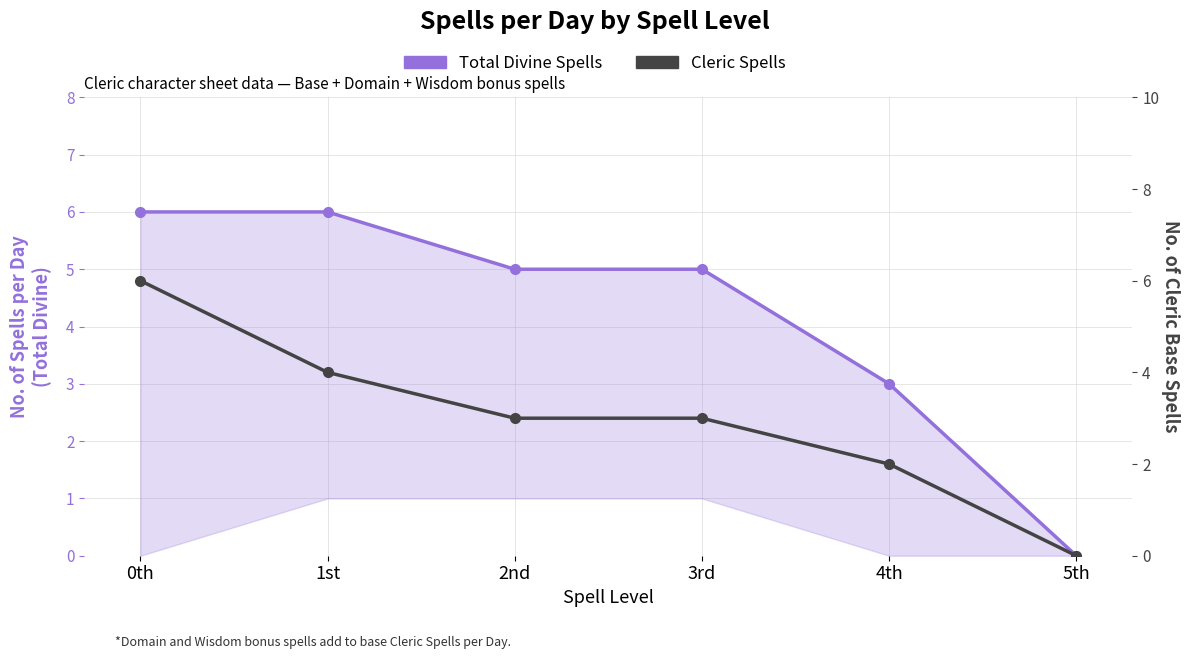

At which label does Cleric Spells first exceed 3?

0th